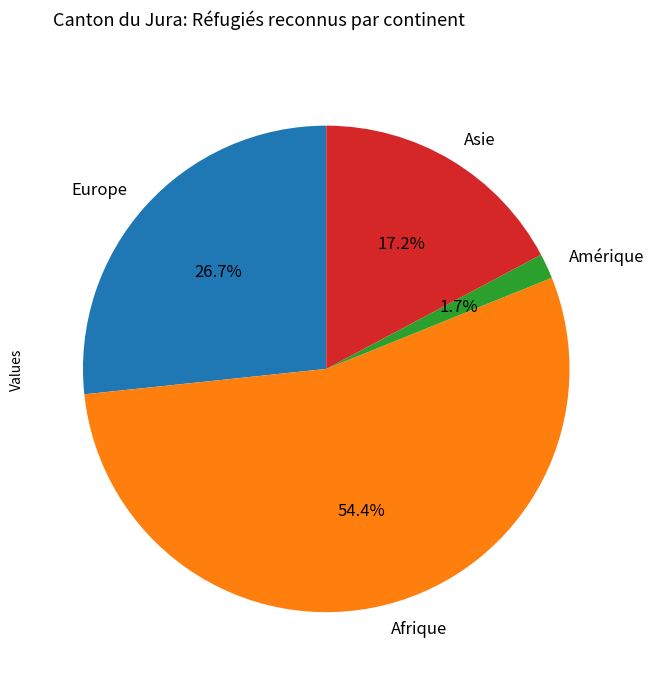

What percentage is NOT represented by Europe?

73.3%